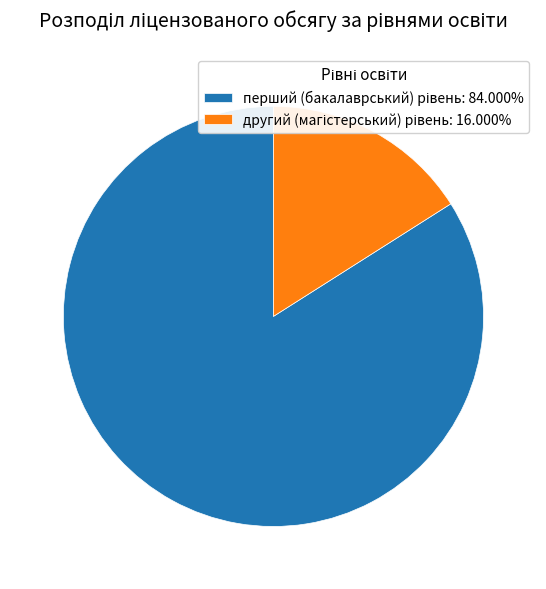

Is there any slice that represents more than half of the pie?

Yes